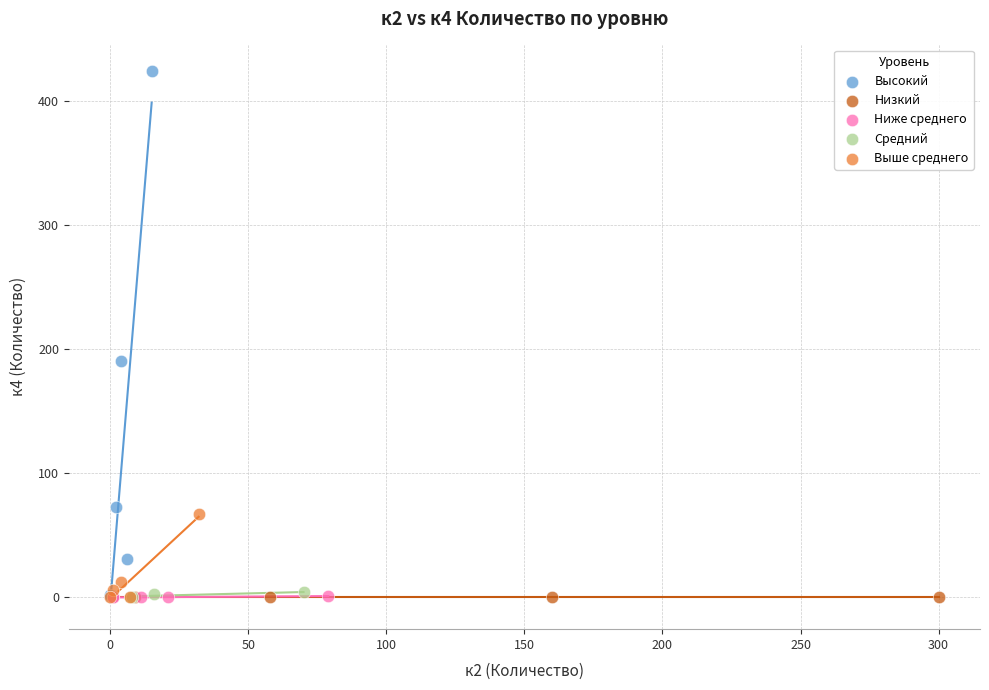

Which series contains the highest Y value?

Высокий